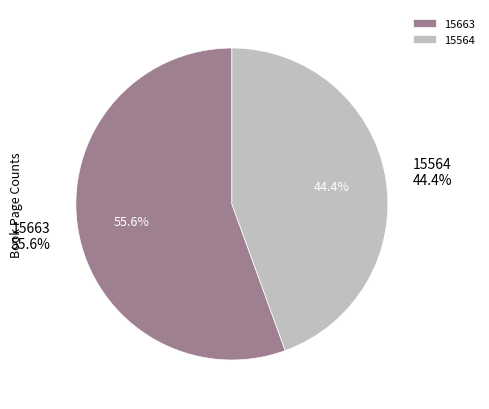

Is there a majority slice in this chart?

Yes